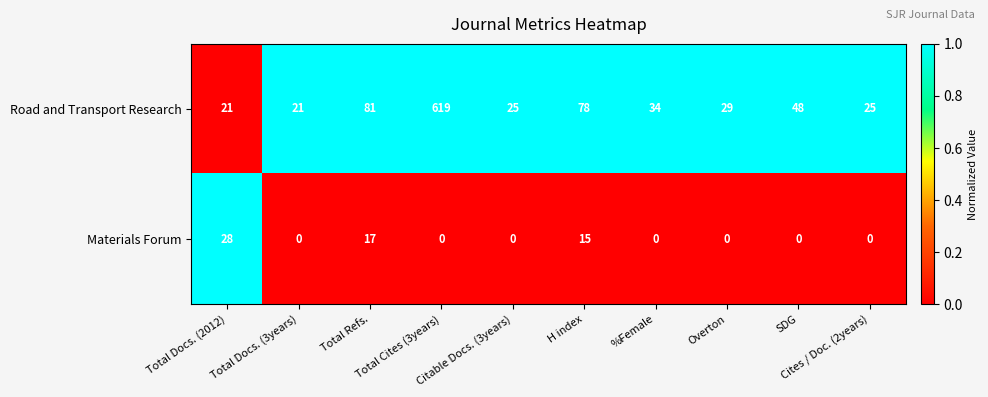

Rank the series by their average value, from lowest to highest.

Materials Forum, Road and Transport Research